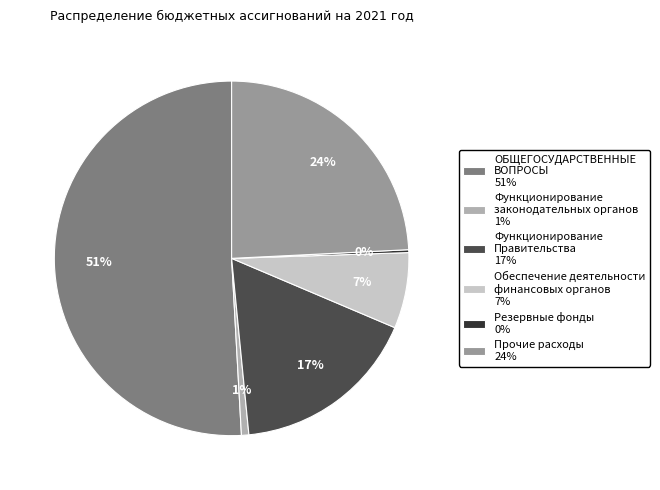

To the nearest percent, what is the difference between the largest and smallest slice percentages?

51%